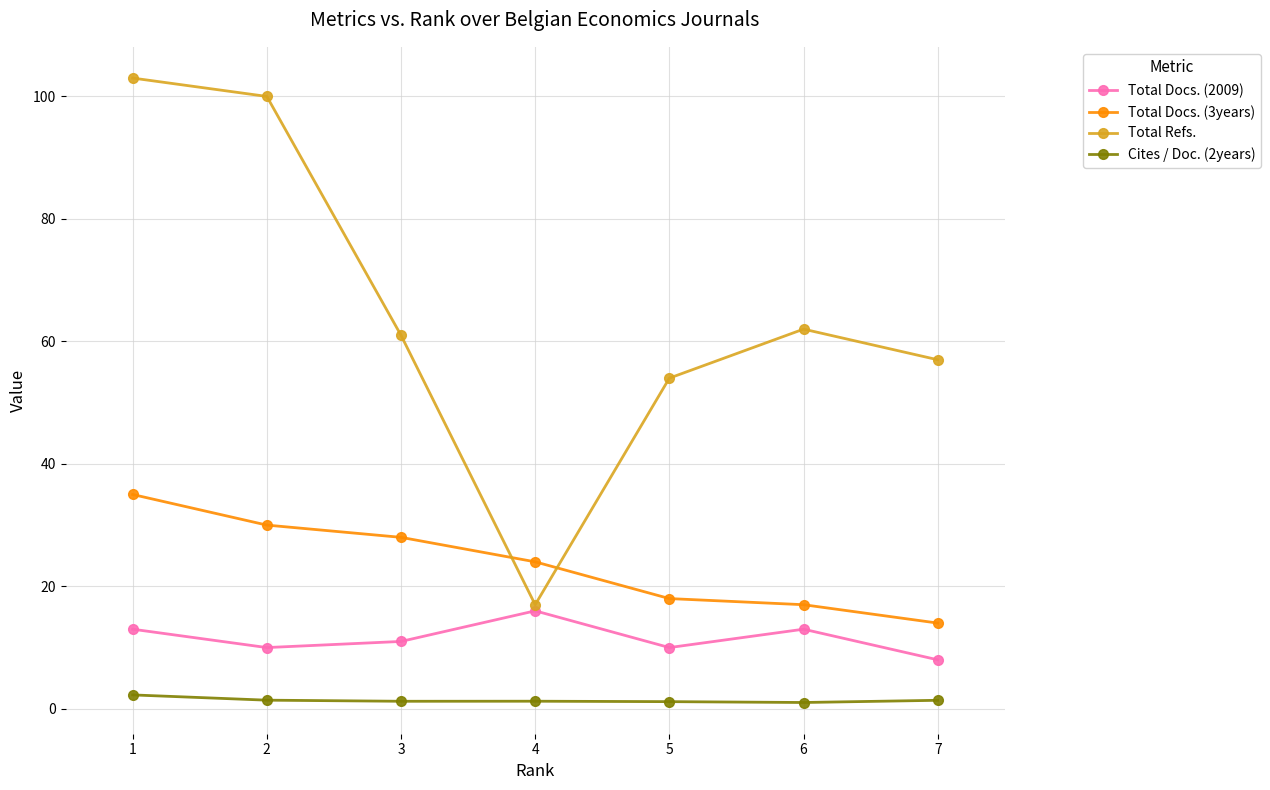

True or false: Total Docs. (3years) has more than 2 points higher than both neighbors.

False